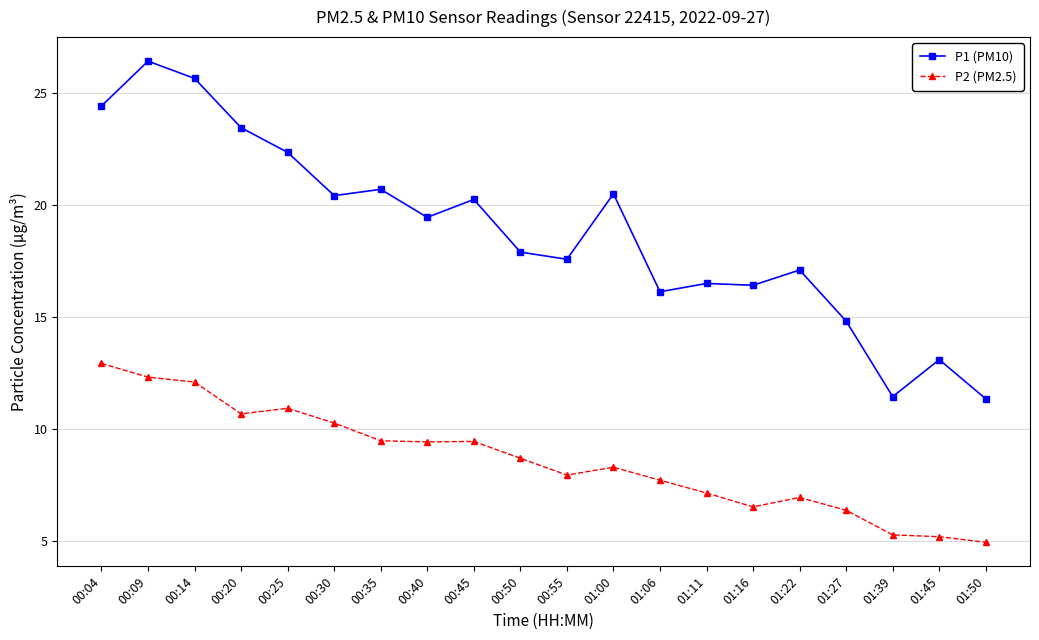

What is the spread (max minus min) of values at 00:45?

10.8